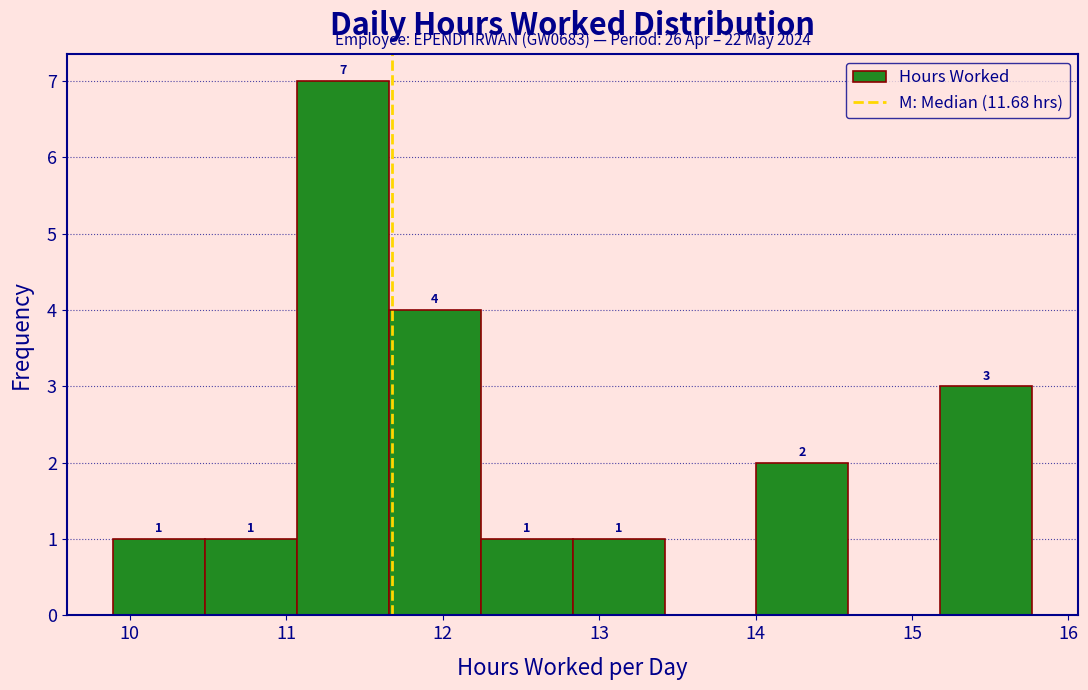

Over which range of the x-axis is the bar tallest?

11.1 to 11.7